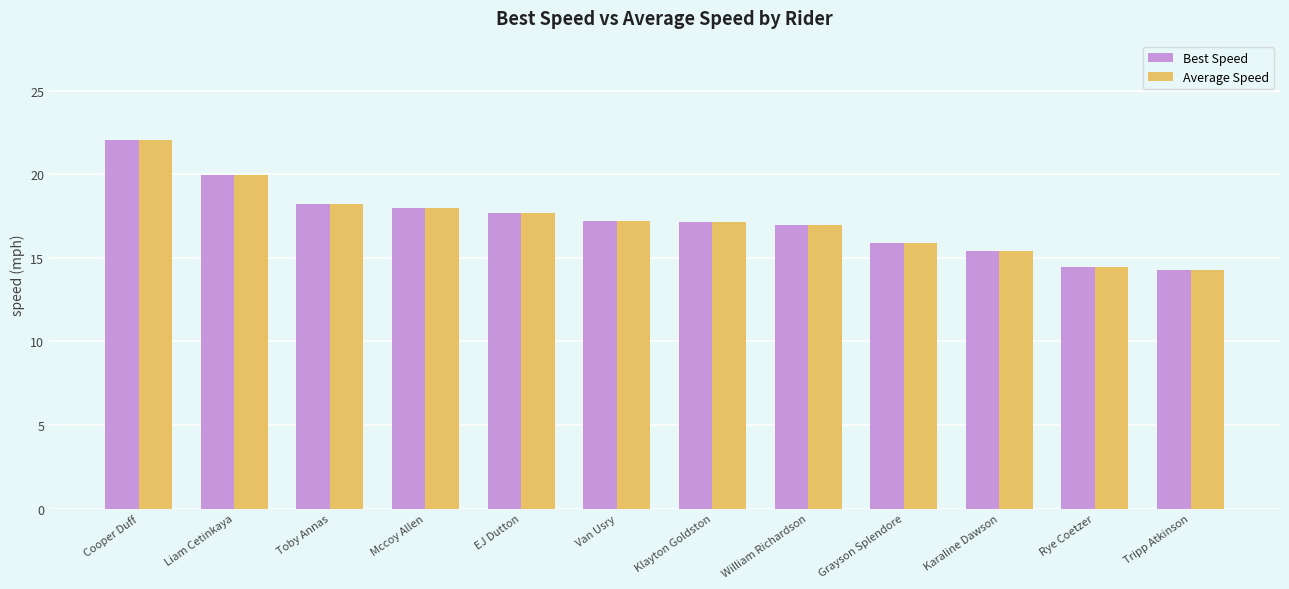

Is it true that Average Speed equals 9.7 at Karaline Dawson?

False